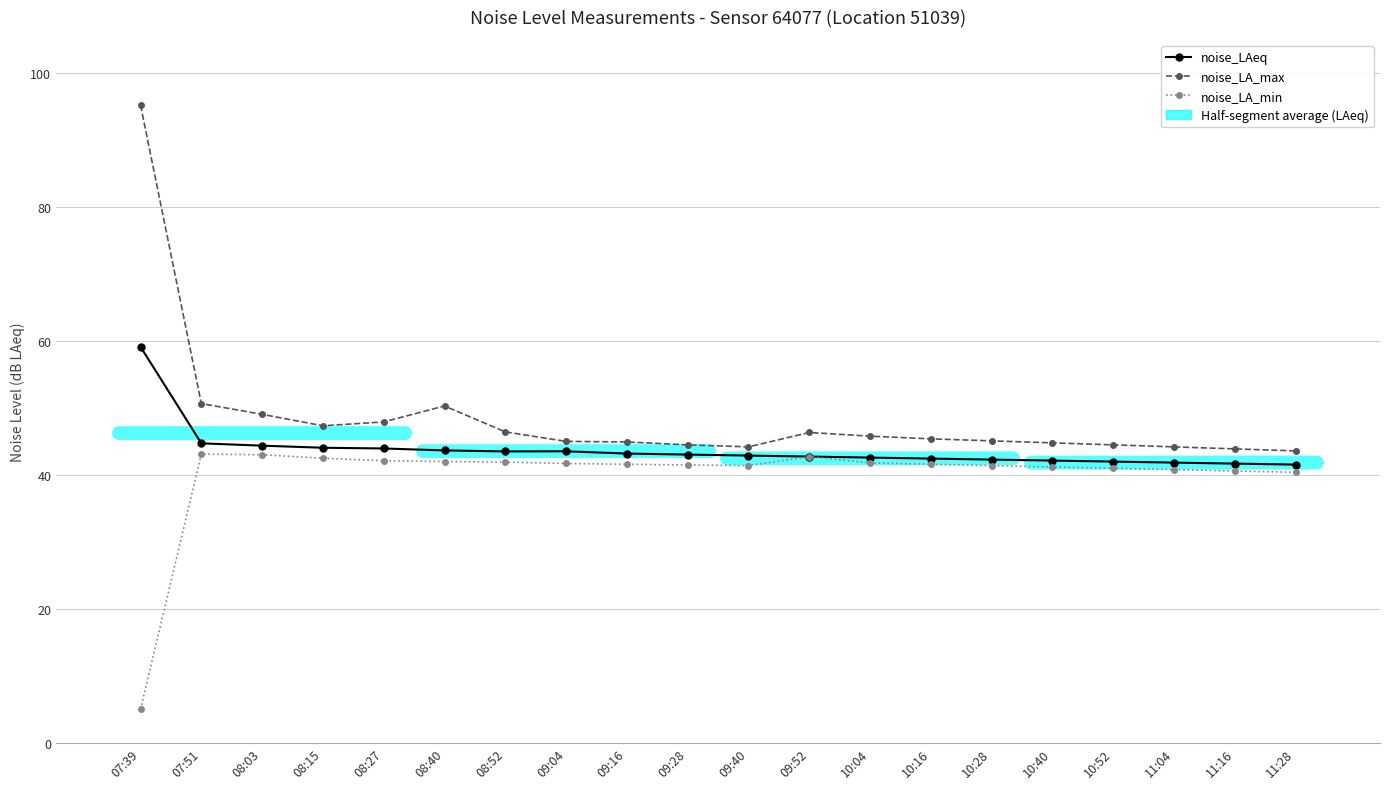

What is the sum of all noise_LAeq values?

875.5